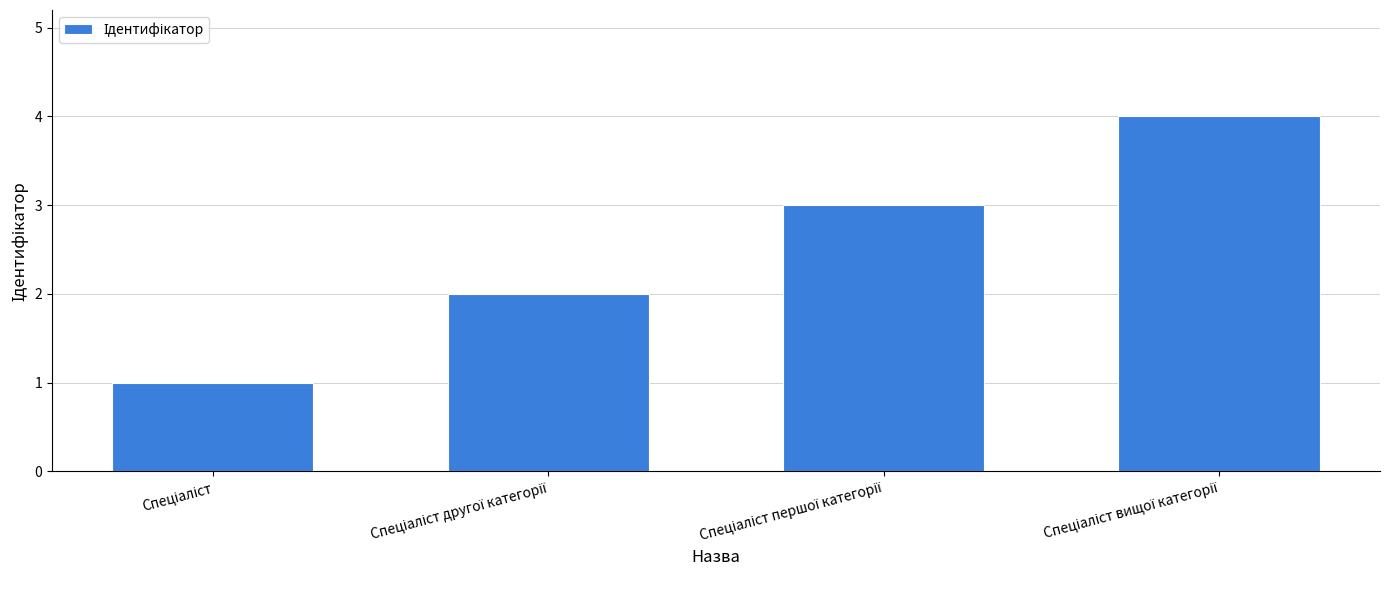

What is the minimum value shown in the chart?

1